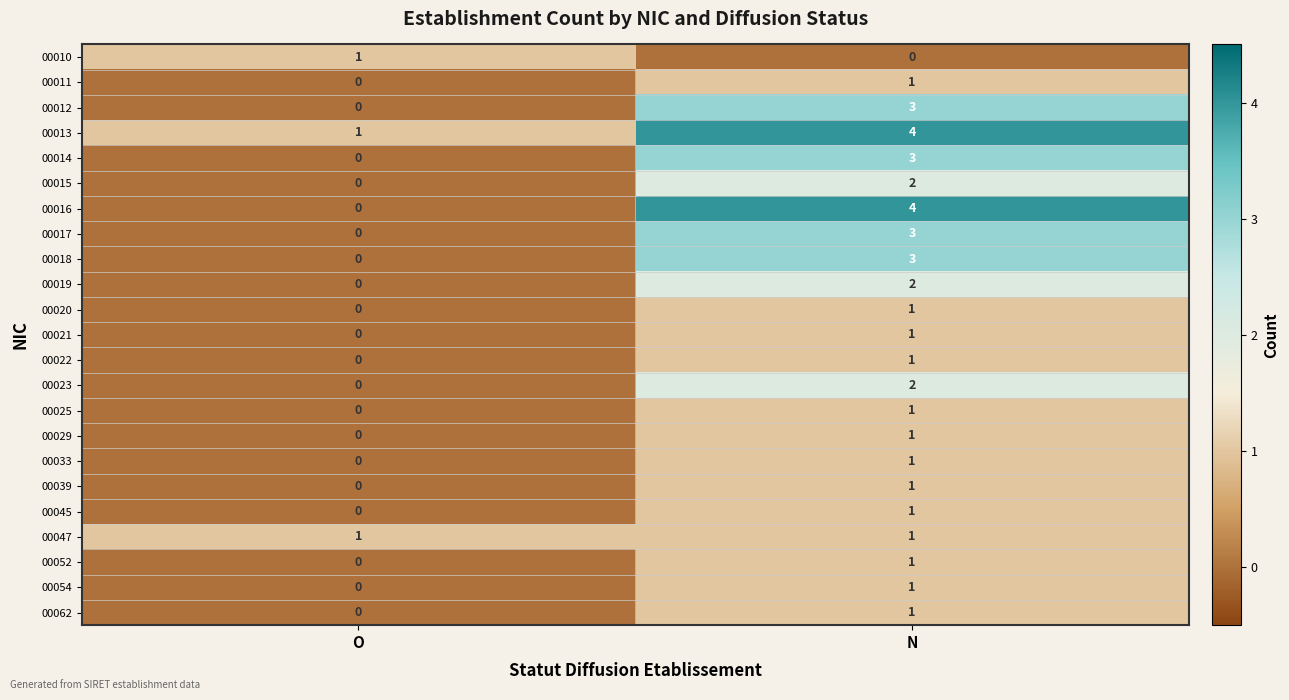

How many data points does each series have?

2